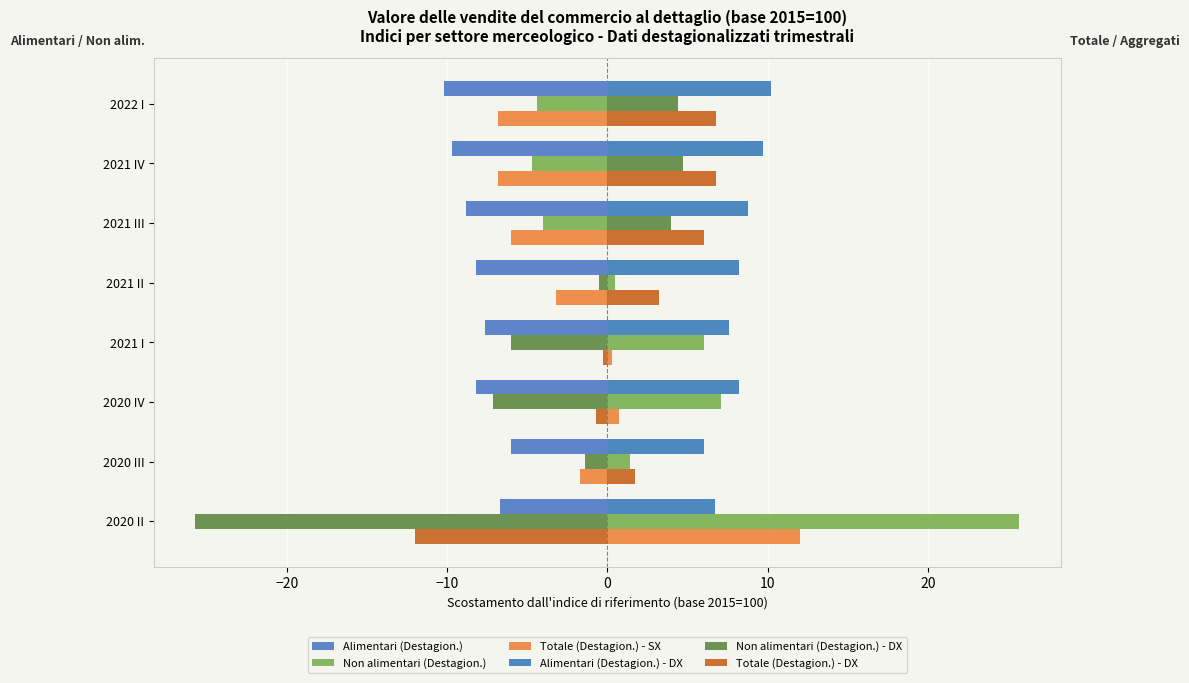

Which series has the widest spread of values?

Non alimentari (Destagion.)